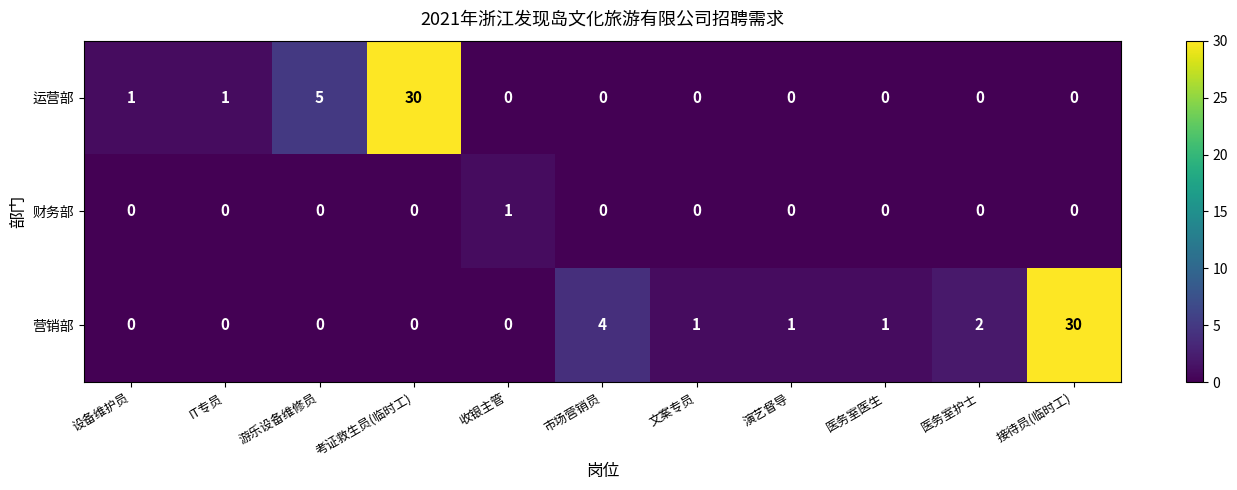

The 财务部 series shows 0 at 游乐设备维修员. True or false?

True